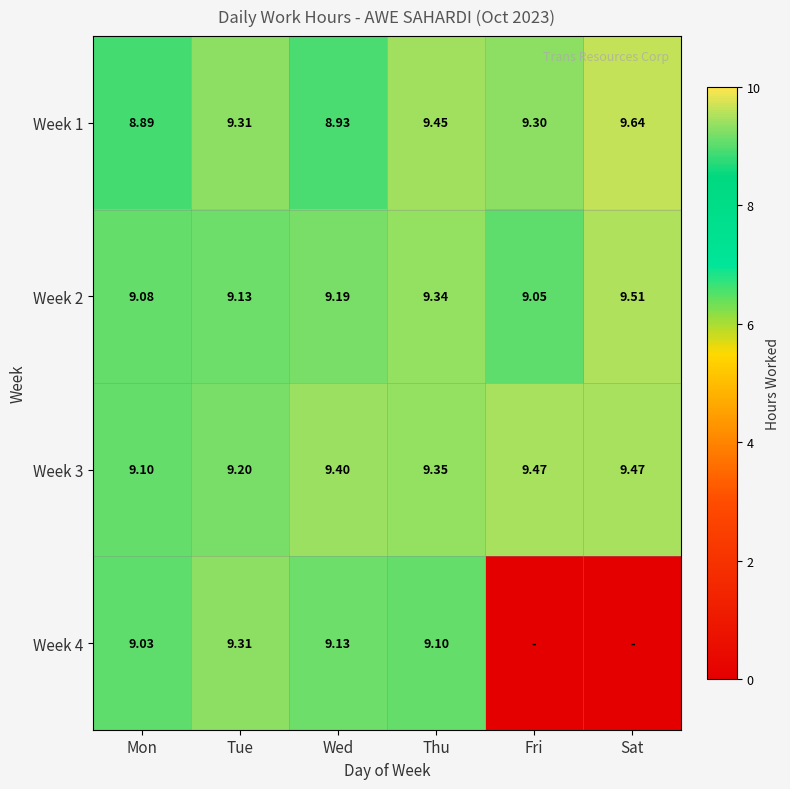

At which label does Week 2 reach its minimum?

Fri